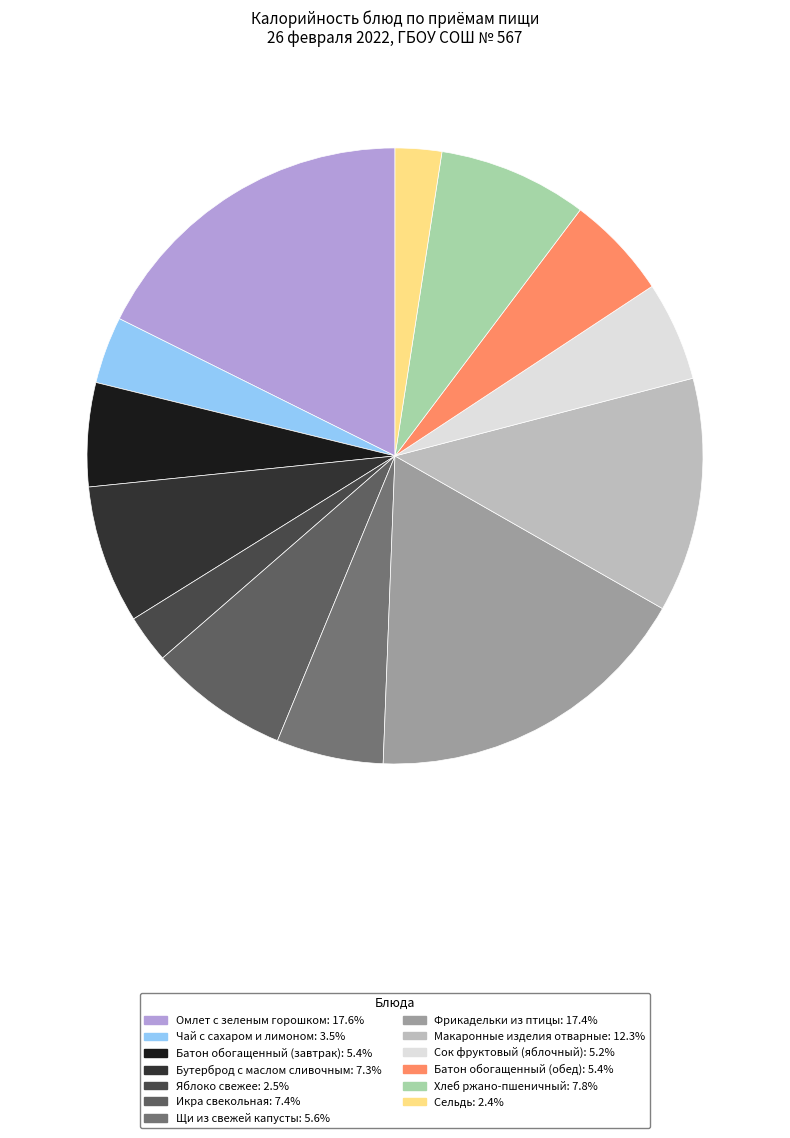

To the nearest percent, what portion does Сельдь represent?

2%